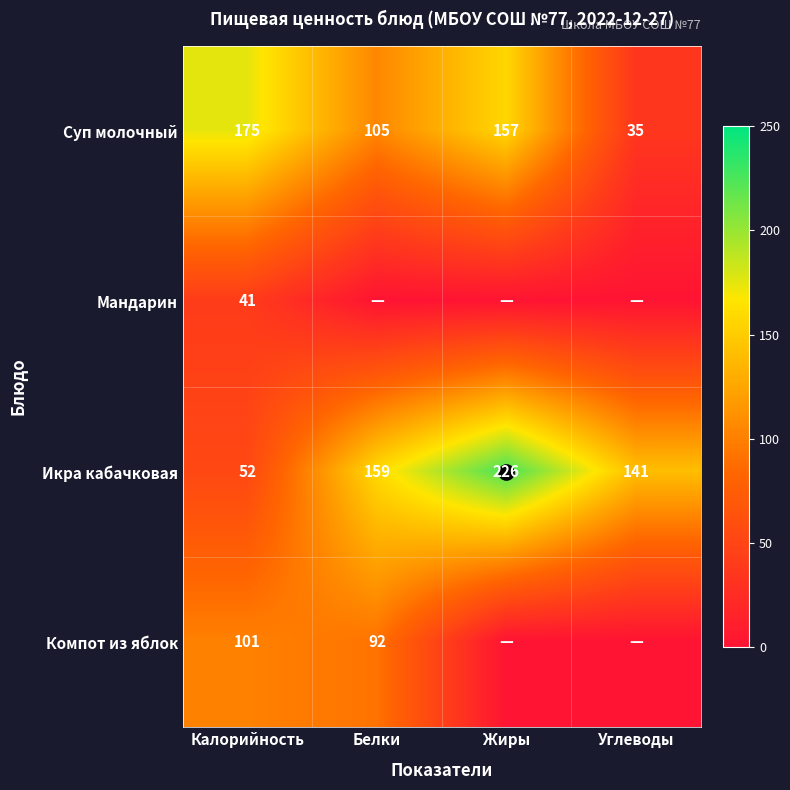

What is the difference between the second highest and minimum values in the Суп молочный series?

122